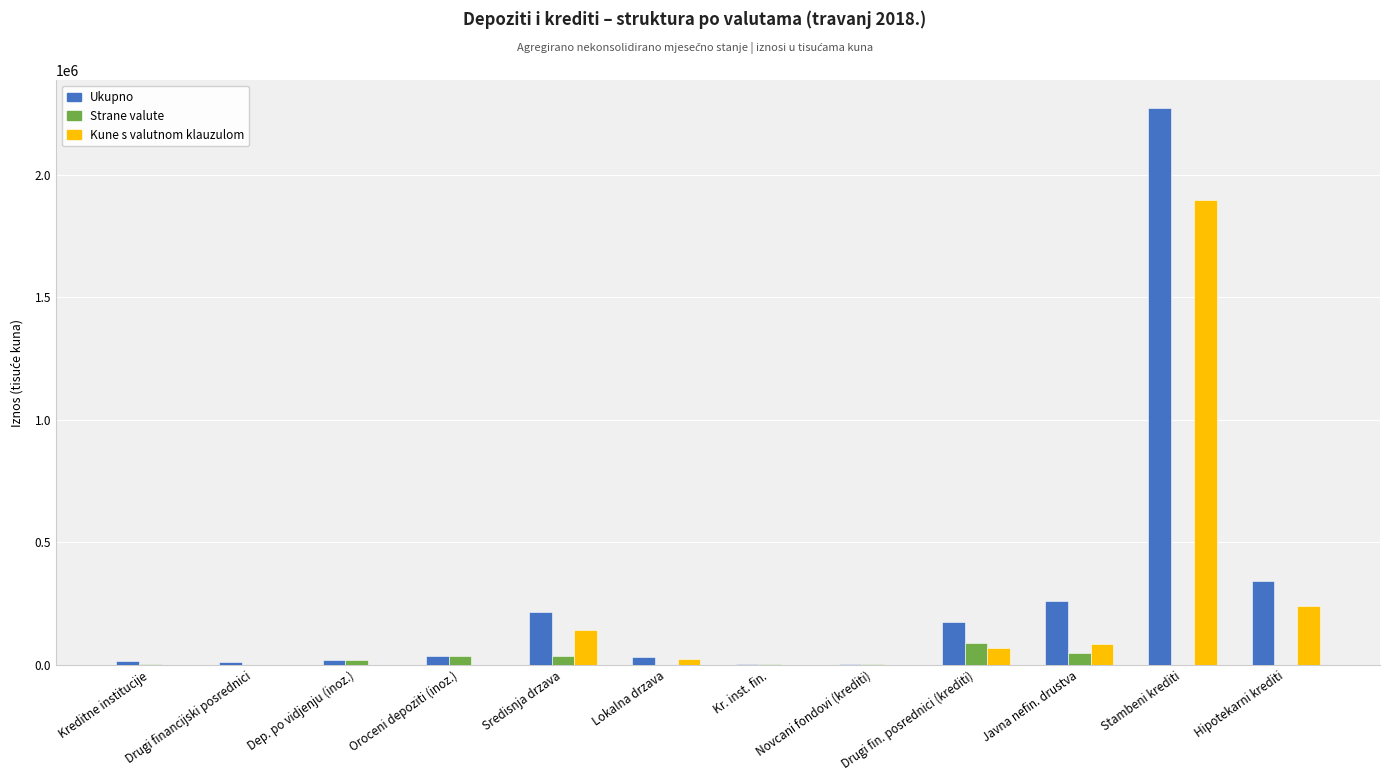

At which label does Kune s valutnom klauzulom reach its peak?

Stambeni krediti